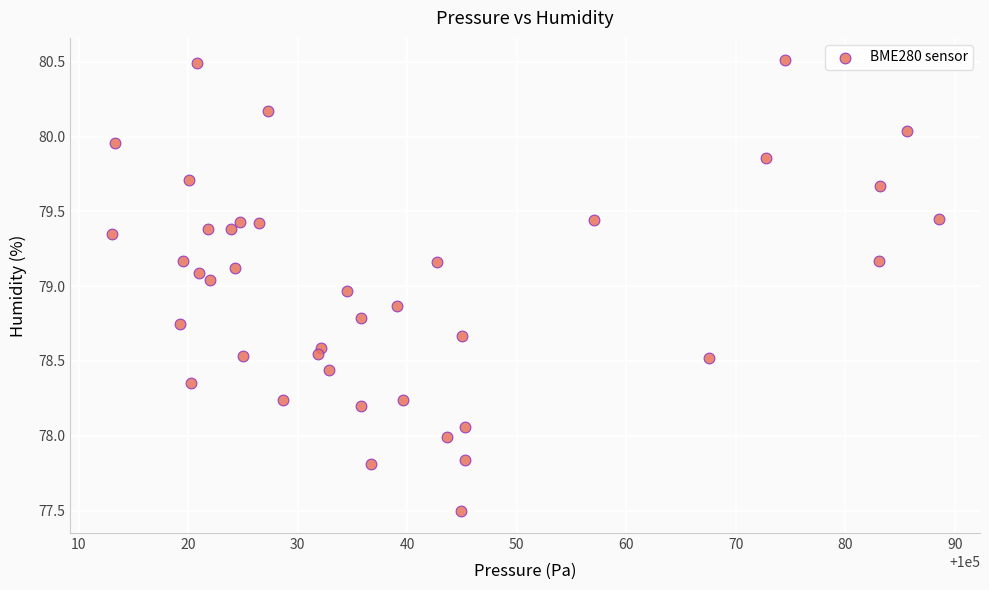

What is the range of Y values (max minus min)?

3.0